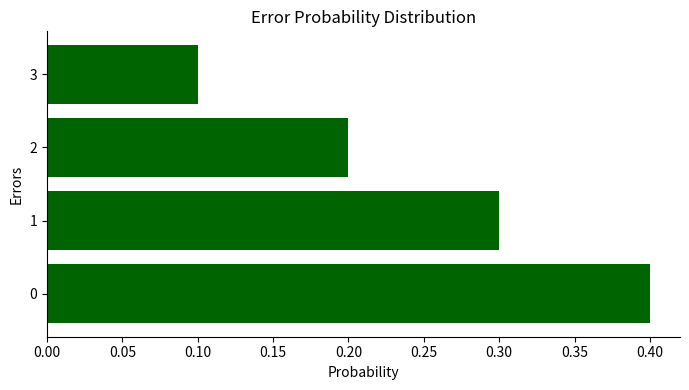

Is it true that the value at 2 is 0.2?

True